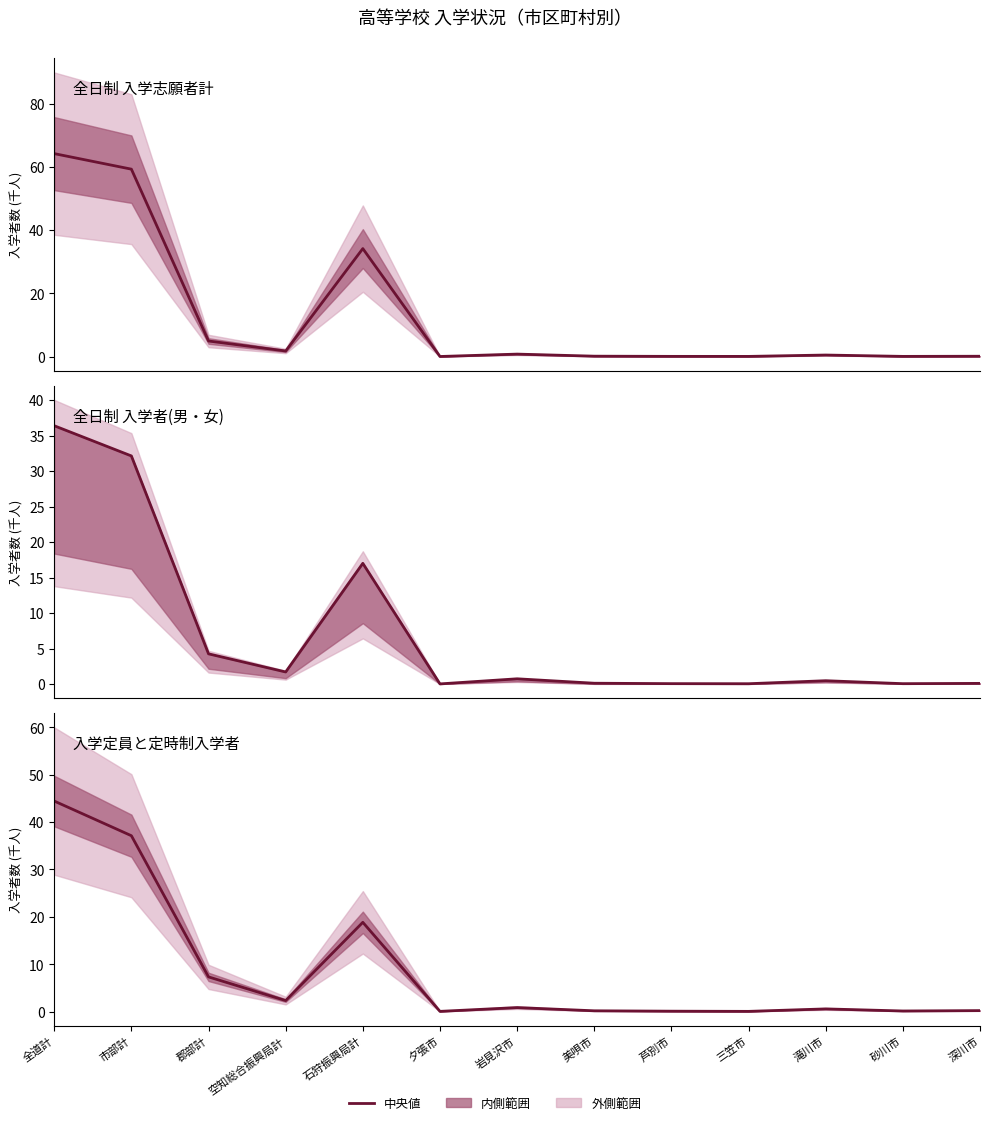

Rank the series by their maximum value, from highest to lowest.

入学志願者計(全日制), 入学定員(計), 入学者計(全日制・計)